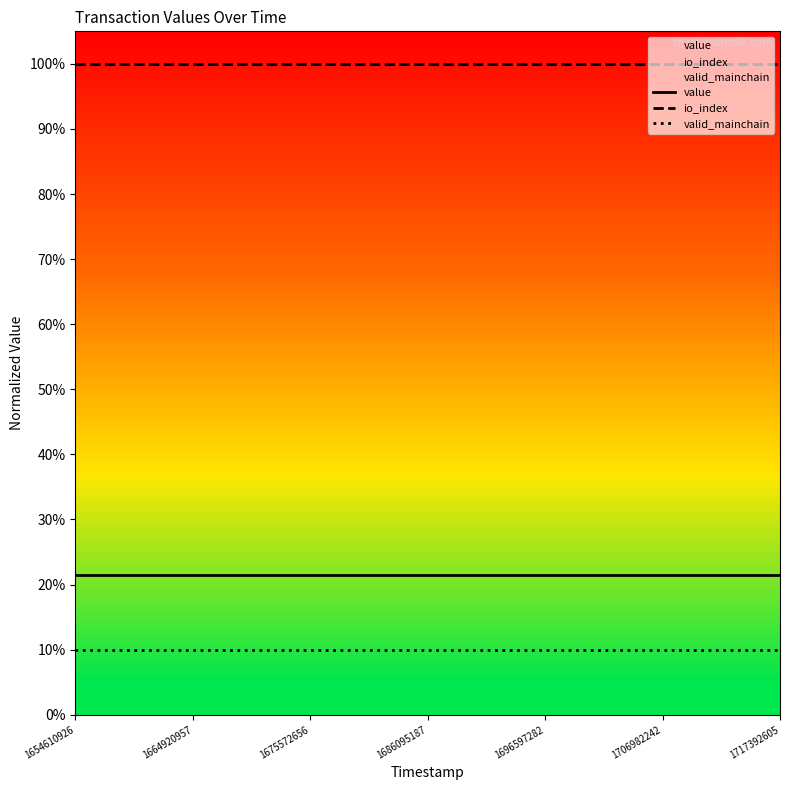

True or false: io_index and valid_mainchain intersect in this chart.

False